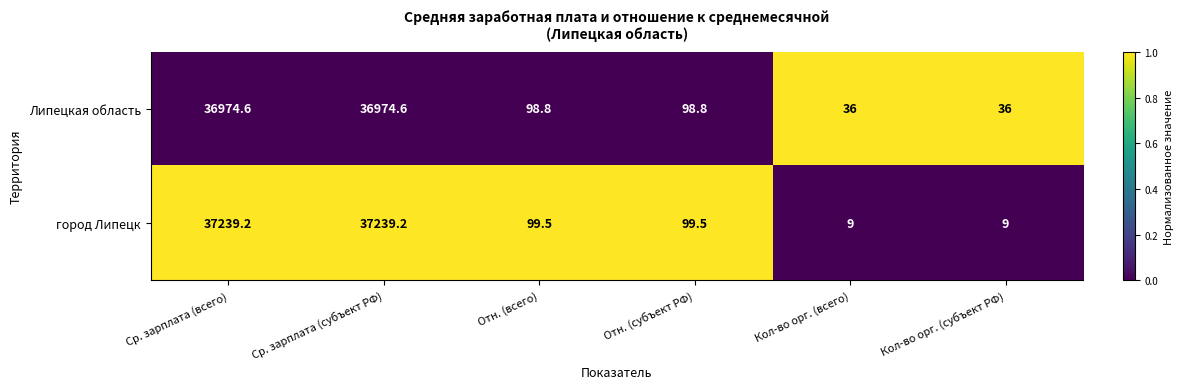

Rank the series by their average value, from highest to lowest.

город Липецк, Липецкая область